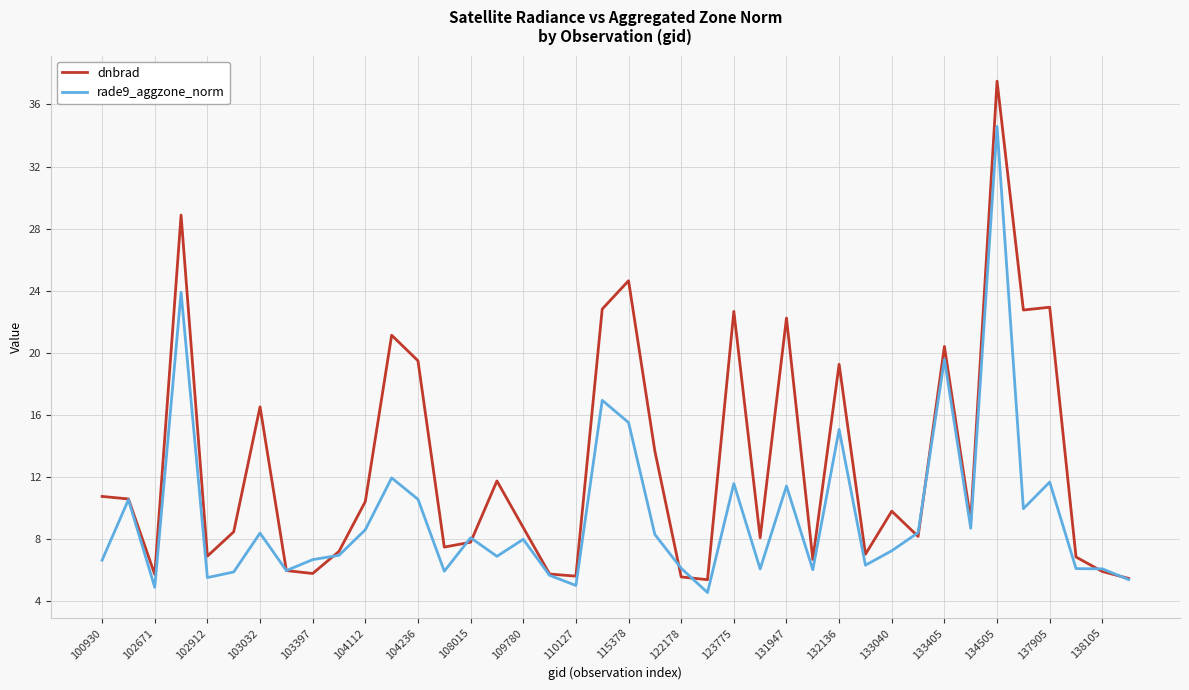

At how many categories does at least one series exceed 17?

12